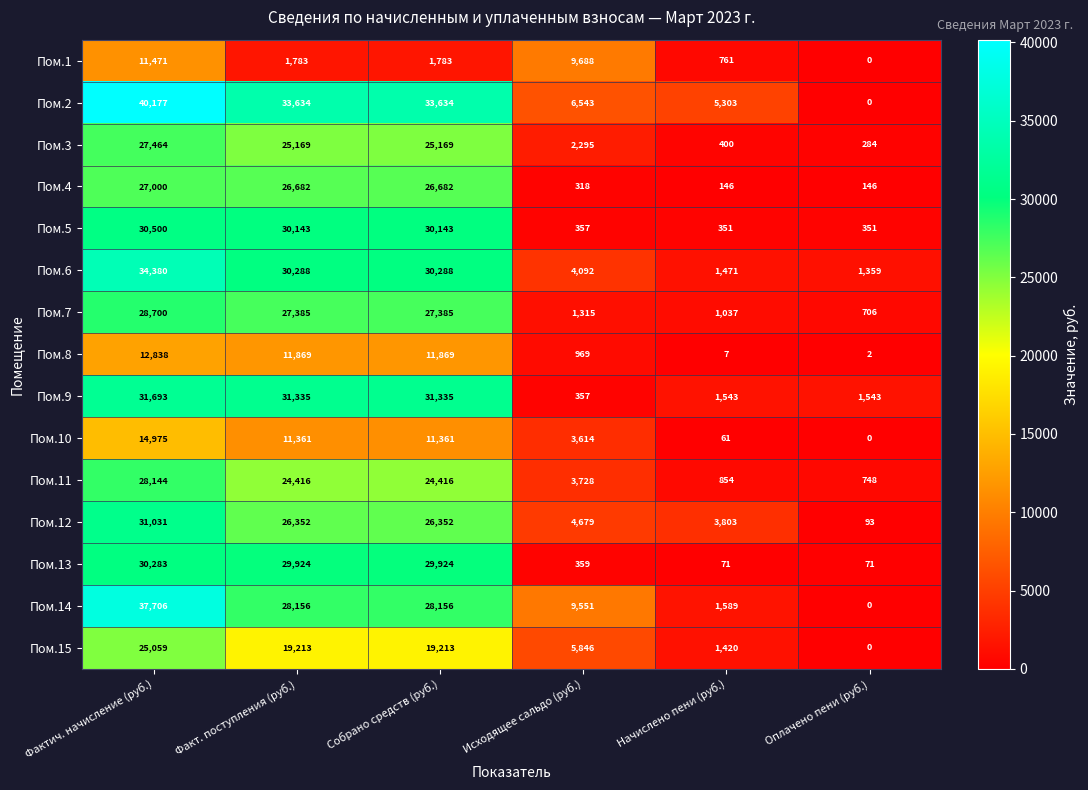

At how many categories does at least one series exceed 12025?

3